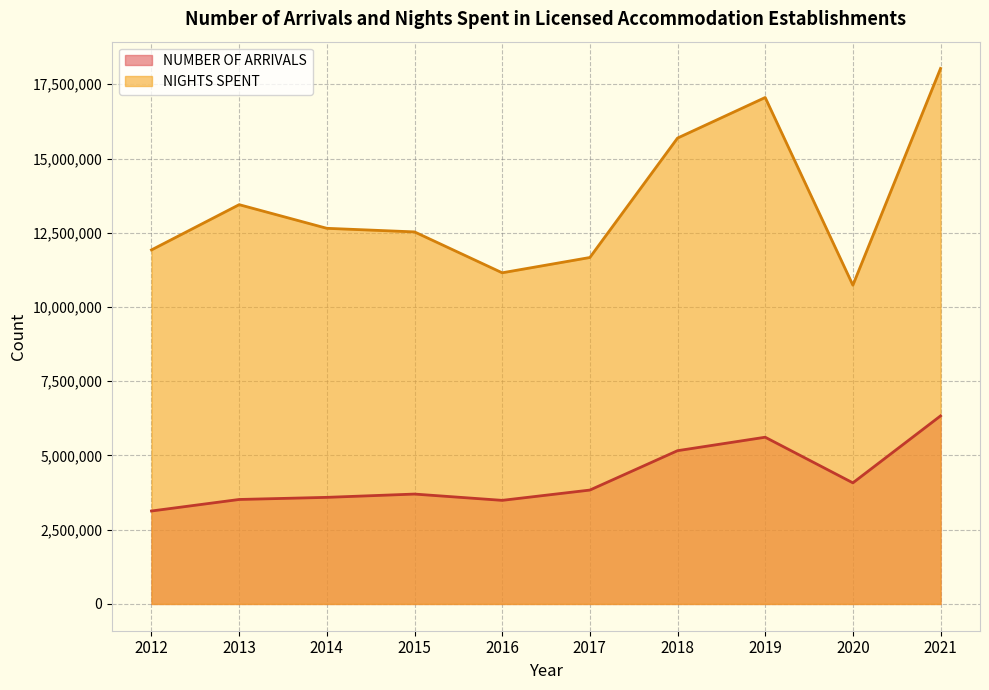

Where is the first local minimum for NIGHTS SPENT?

2016